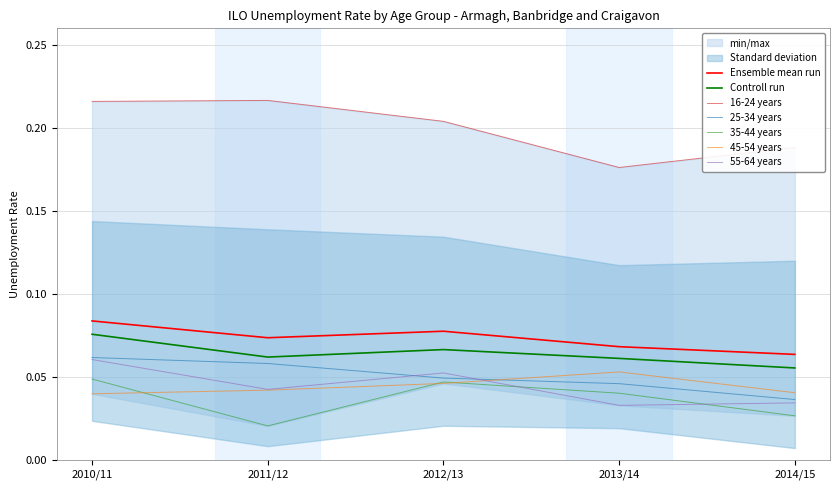

Is the value of Controll run at 2014/15 greater than the value of 45-54 years at 2011/12?

Yes